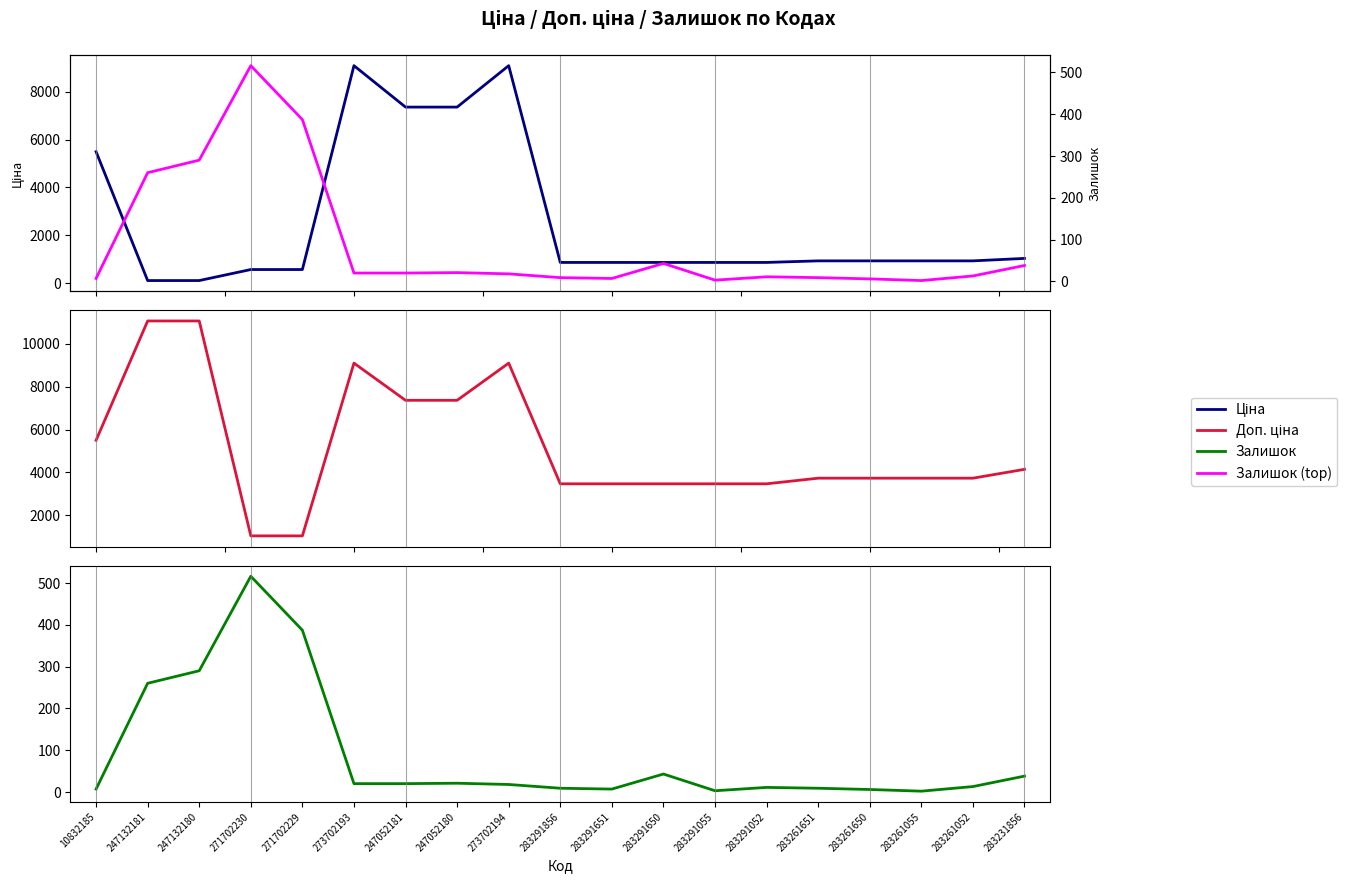

What is the value of the Доп. ціна point at the 3rd from the left?

11055.0